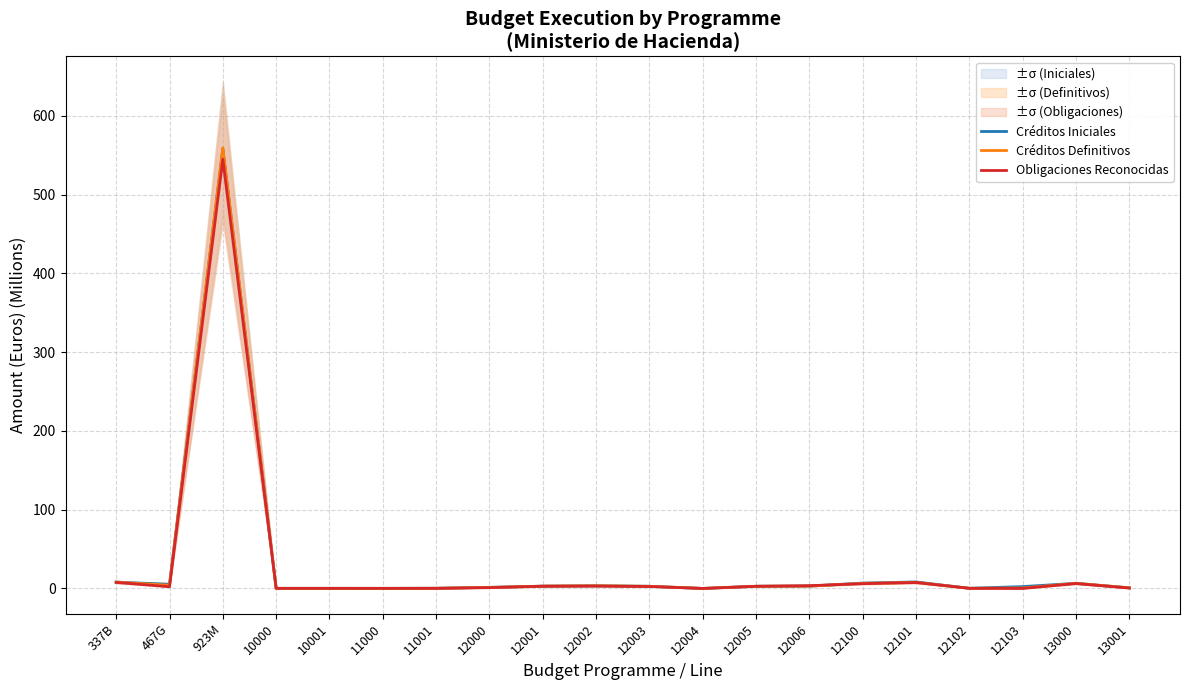

Which label corresponds to the smallest value in the chart?

12103